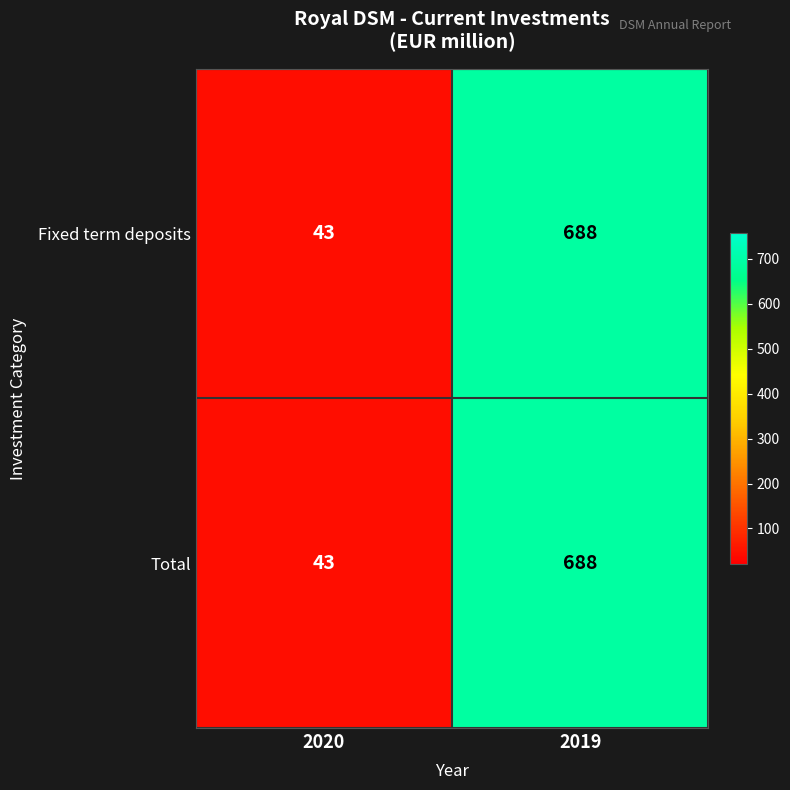

What is the smallest value displayed?

43